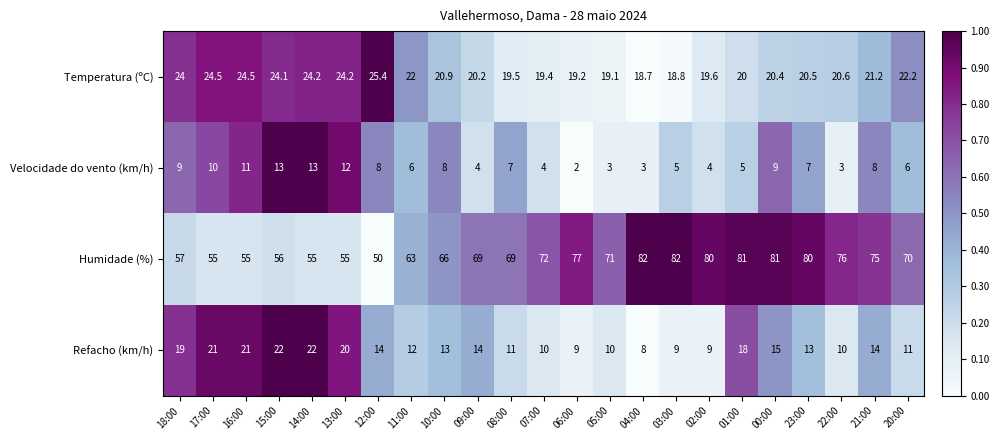

How many categories are shown in the chart?

23